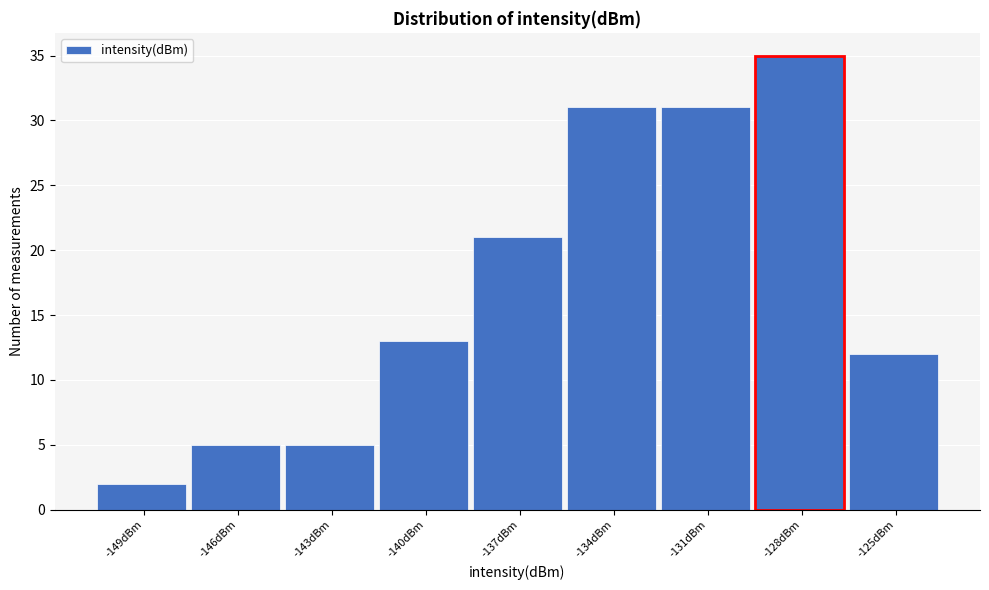

Reading right to left, extract all data points from this chart.

12	35	31	31	21	13	5	5	2